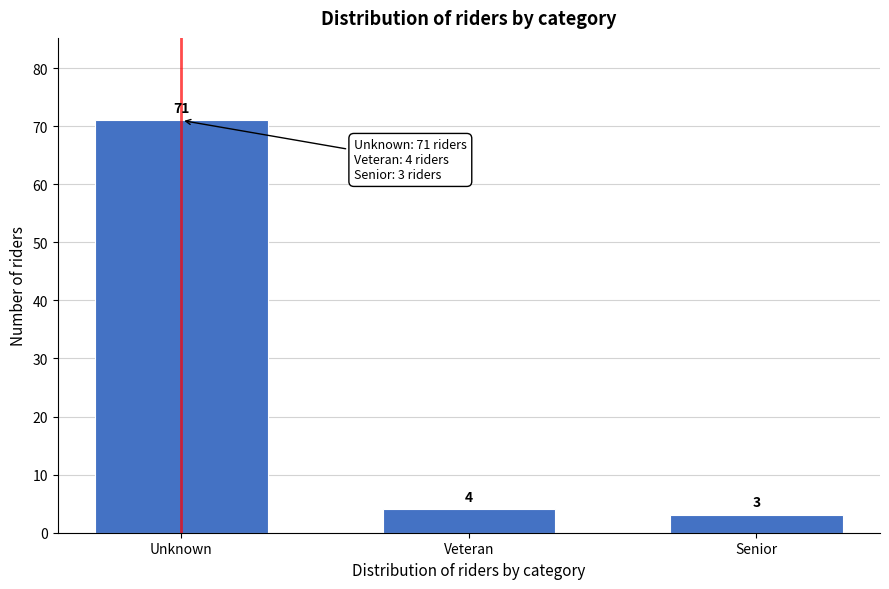

Reading left to right, what are all the values shown in this chart?

71	4	3